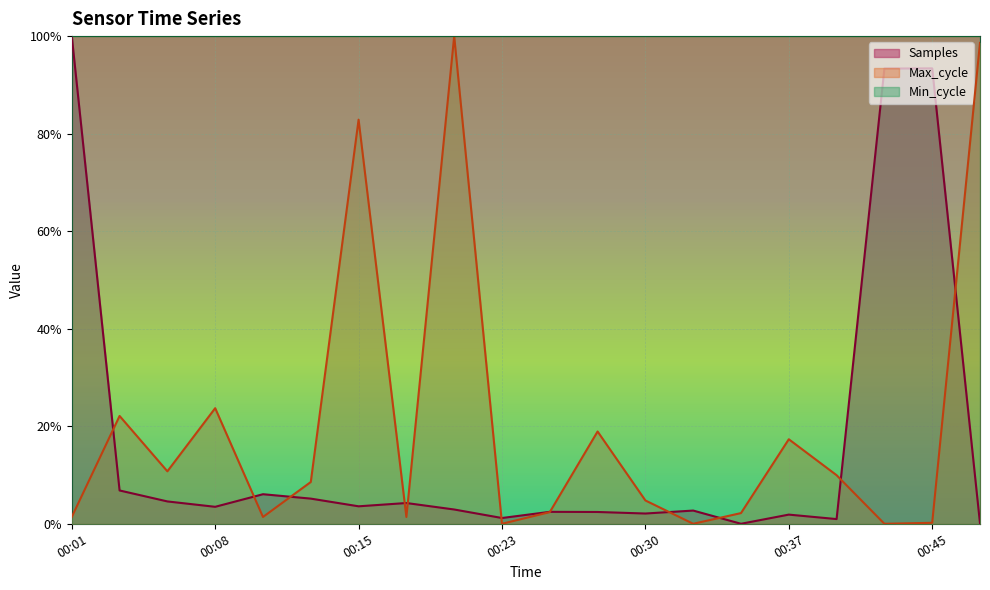

Reading left to right, list all the values displayed in this chart.

Samples: 00:01=1.0	00:03=0.1	00:06=0.0	00:08=0.0	00:10=0.1	00:13=0.1	00:15=0.0	00:18=0.0	00:20=0.0	00:23=0.0	00:25=0.0	00:28=0.0	00:30=0.0	00:32=0.0	00:35=0.0	00:37=0.0	00:40=0.0	00:42=0.9	00:45=0.9	00:47=0.0
Max_cycle: 00:01=0.0	00:03=0.2	00:06=0.1	00:08=0.2	00:10=0.0	00:13=0.1	00:15=0.8	00:18=0.0	00:20=1.0	00:23=0.0	00:25=0.0	00:28=0.2	00:30=0.0	00:32=0.0	00:35=0.0	00:37=0.2	00:40=0.1	00:42=0.0	00:45=0.0	00:47=1.0